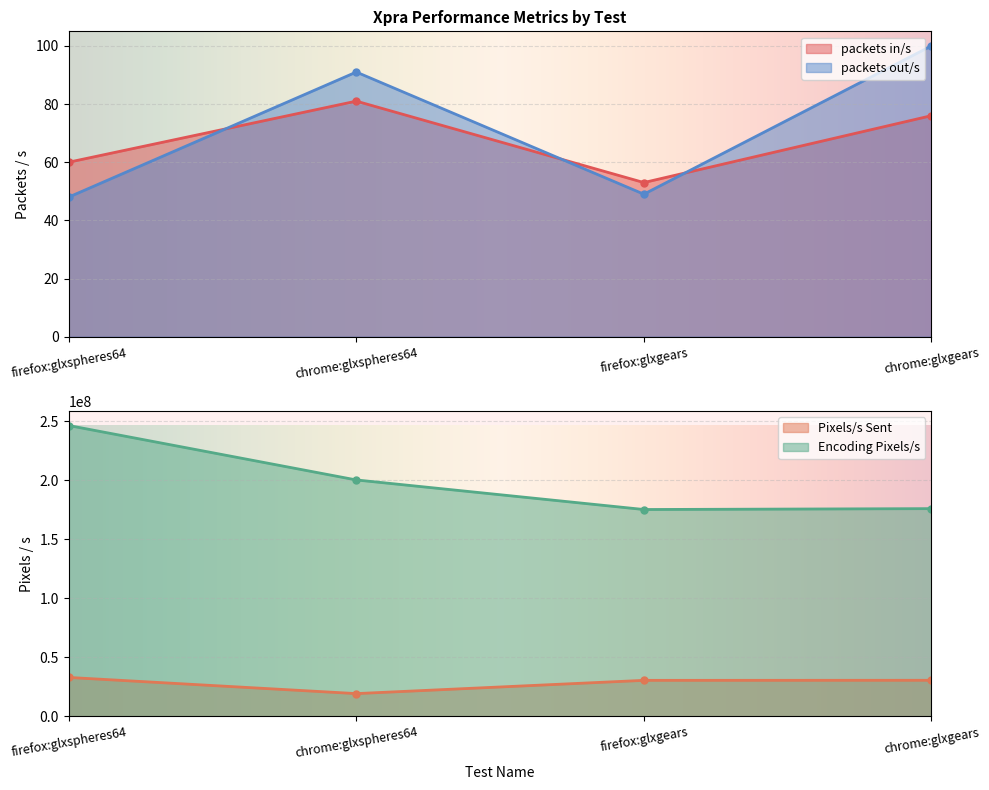

Reading left to right, what are all the values shown in this chart?

packets in/s: firefox:glxspheres64=60	chrome:glxspheres64=81	firefox:glxgears=53	chrome:glxgears=76
packets out/s: firefox:glxspheres64=48	chrome:glxspheres64=91	firefox:glxgears=49	chrome:glxgears=100
Pixels/s Sent: firefox:glxspheres64=32961790	chrome:glxspheres64=19263155	firefox:glxgears=30493833	chrome:glxgears=30549092
Encoding Pixels/s: firefox:glxspheres64=246558362	chrome:glxspheres64=200405944	firefox:glxgears=175341934	chrome:glxgears=176086280